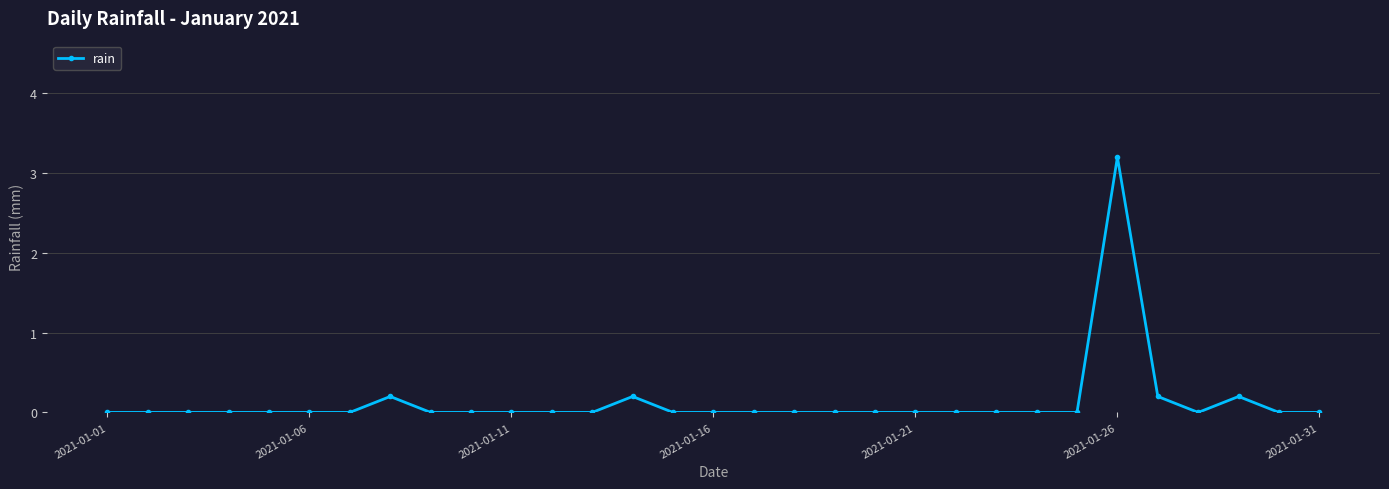

How many lines are shown in the chart?

1